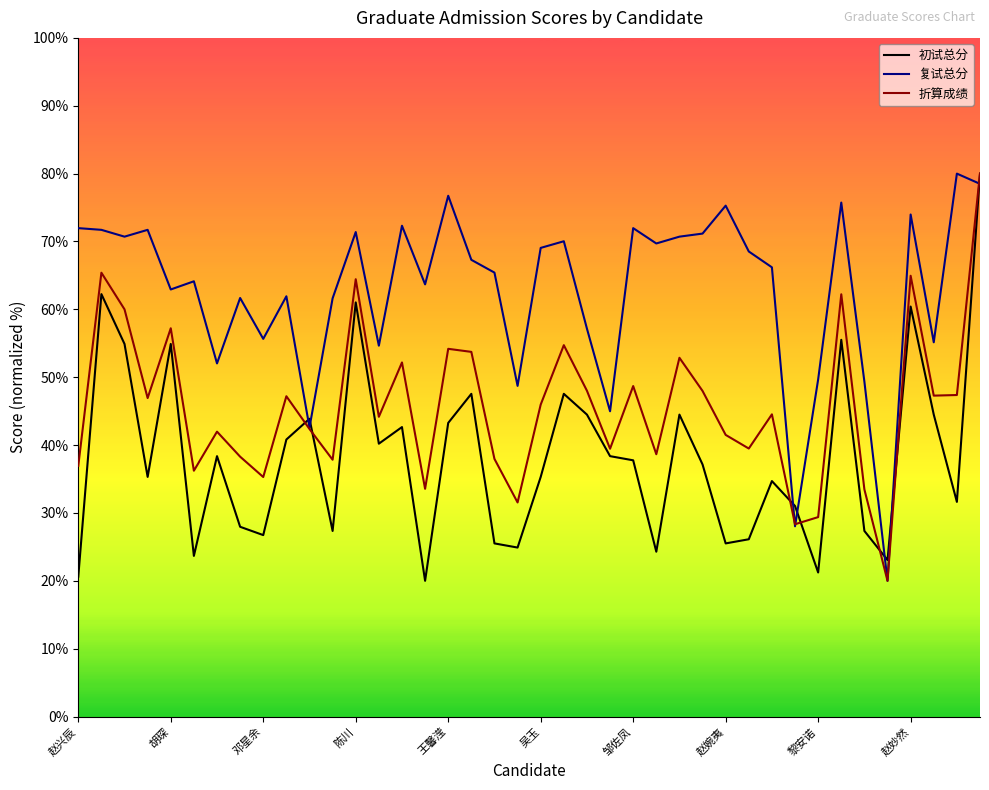

Between 13 and 38, which series saw the biggest shift?

复试总分